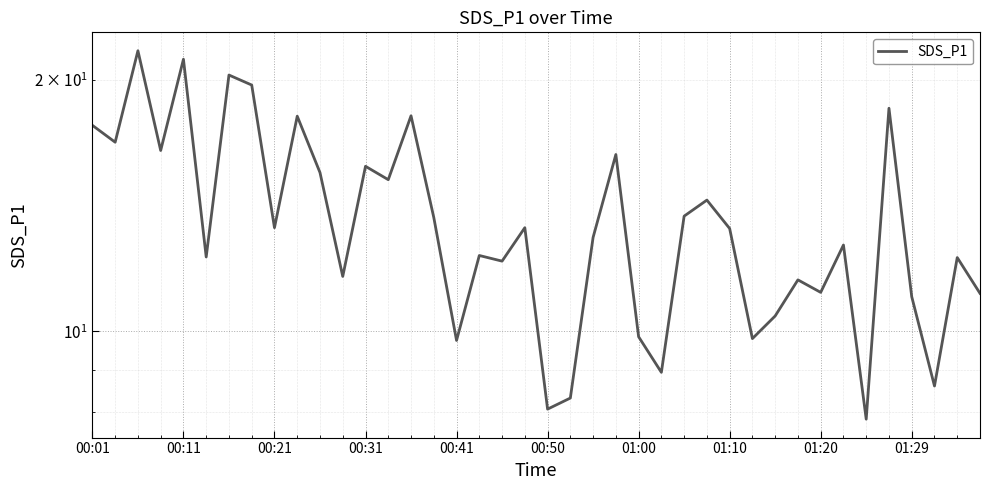

What is the sum of all values?

545.2